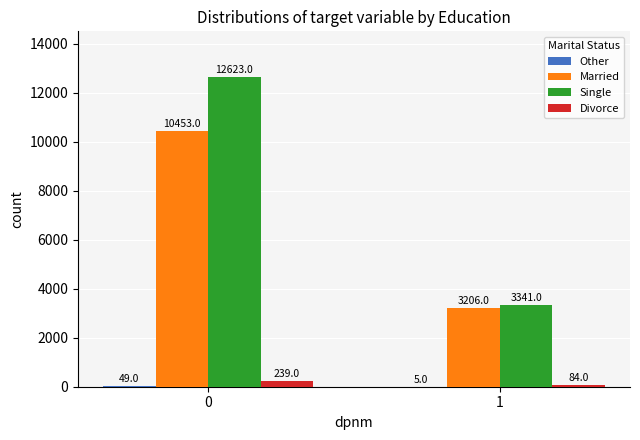

The Single series shows 5944 at 1. True or false?

False